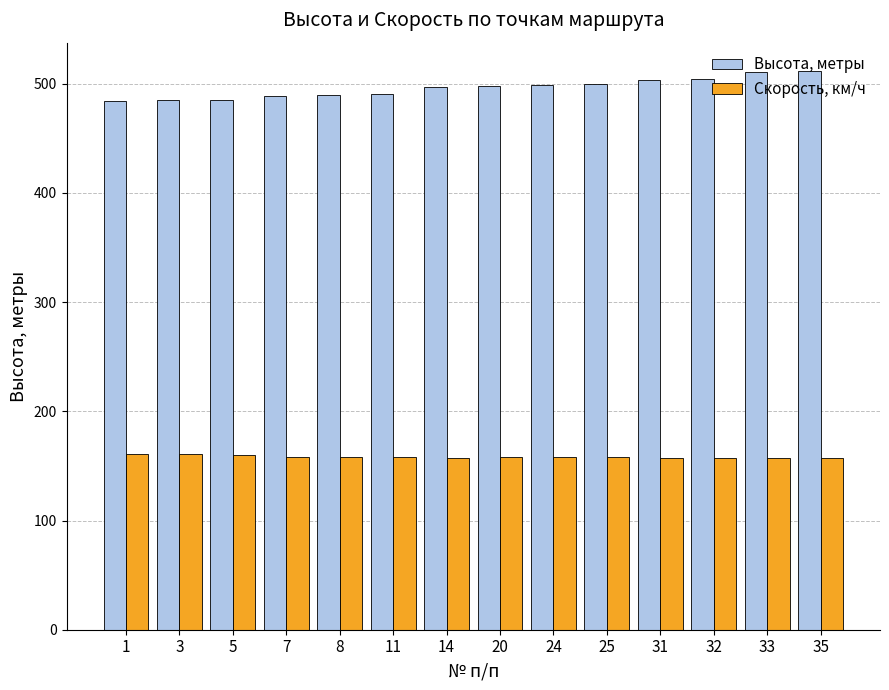

The Скорость, км/ч series shows 98 at 11. True or false?

False